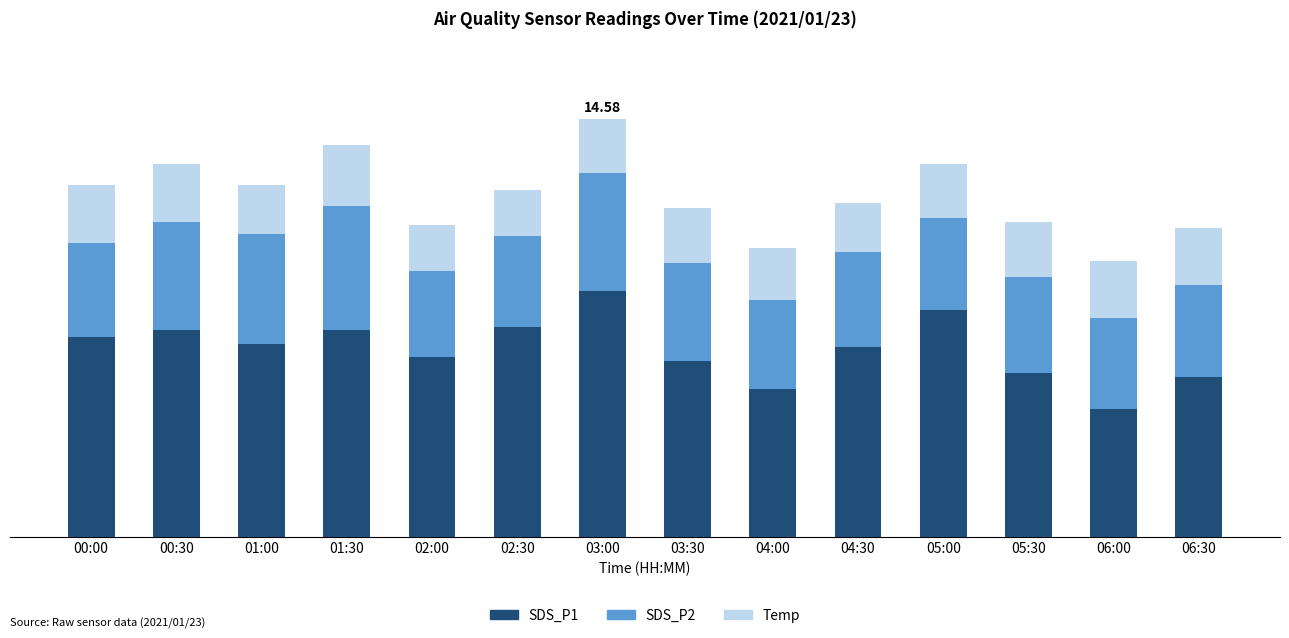

What is the label of the 12th bar from the left?

05:30